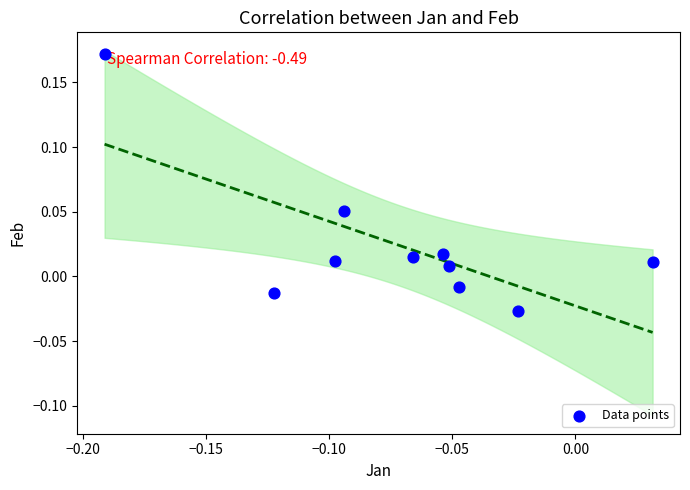

How many points are shown in the scatter plot?

10